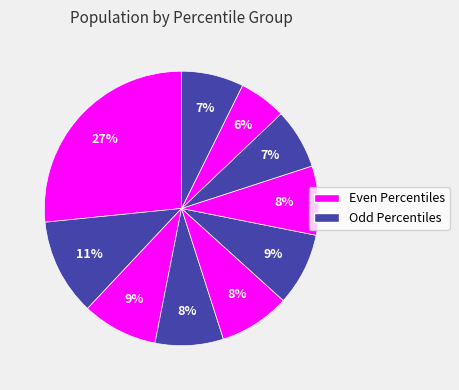

Is there any slice that represents more than half of the pie?

No